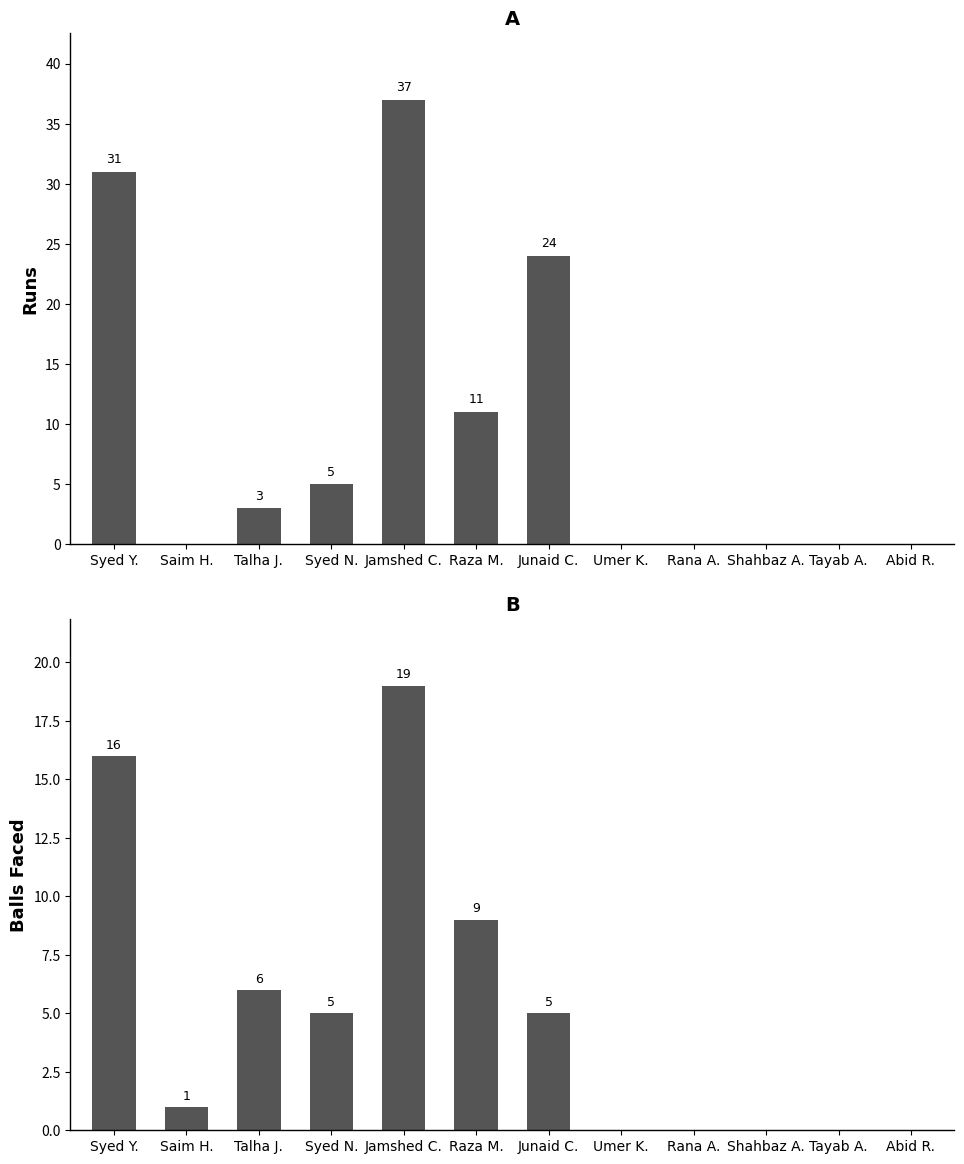

List the series in order of their overall mean, highest first.

Runs, Balls